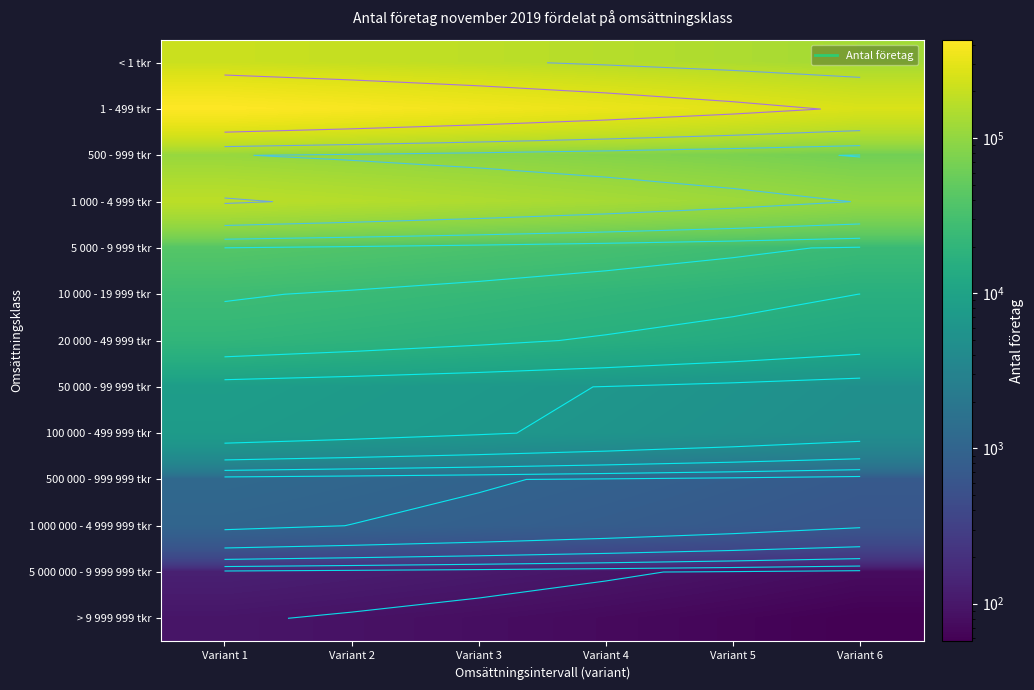

How many data points does each series have?

6